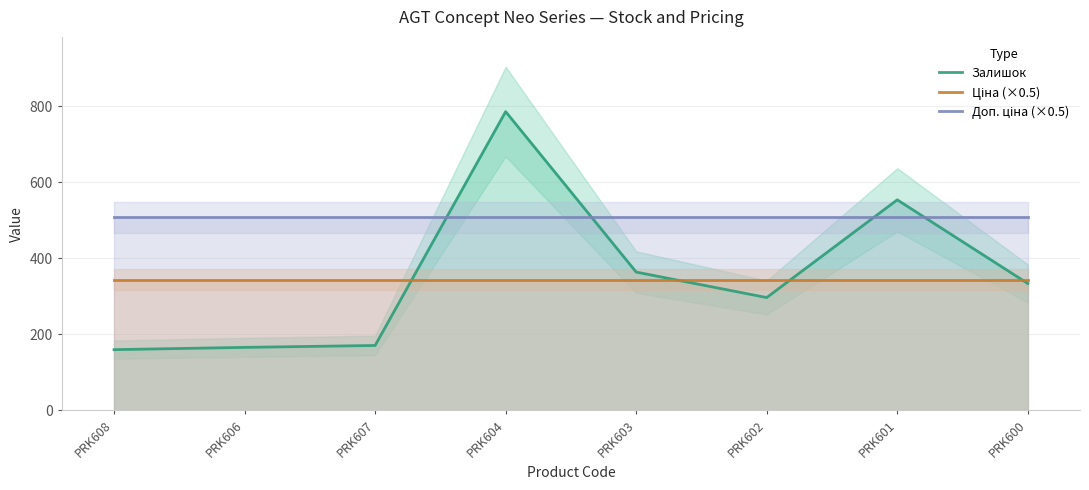

Is it true that Доп. ціна (×0.5) equals 508.6 at PRK601?

True